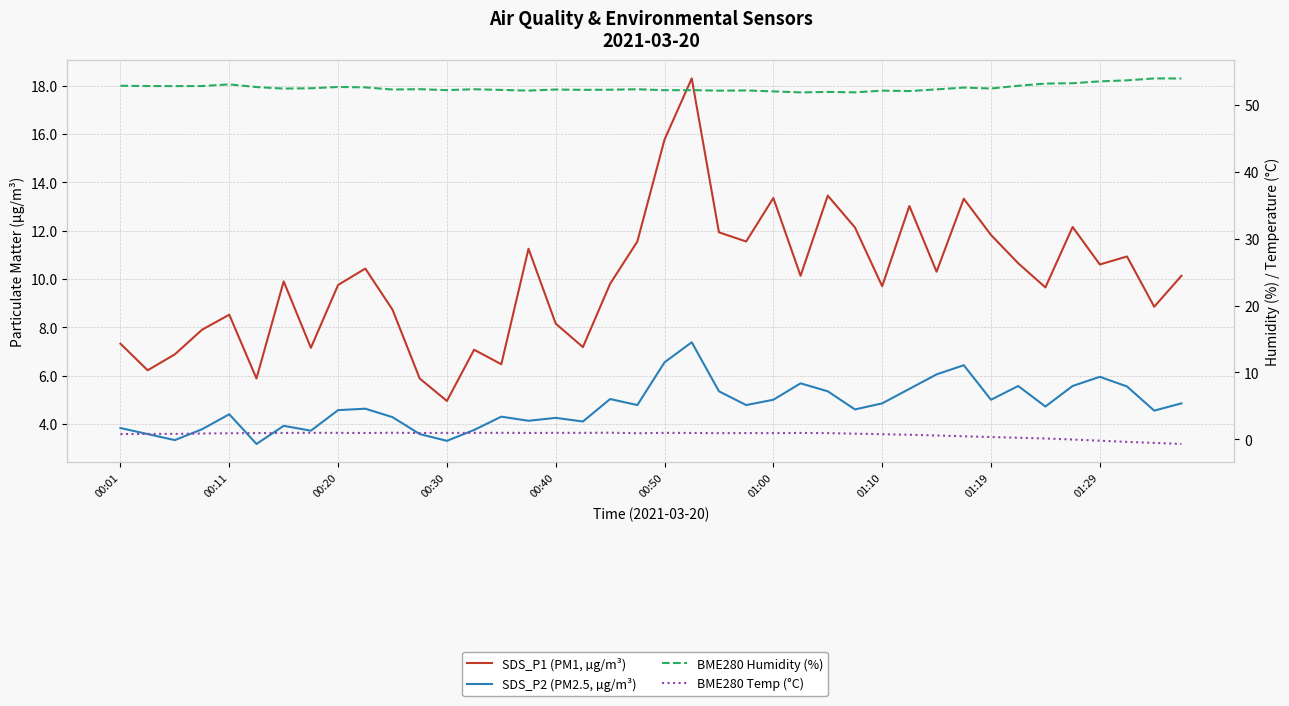

Rank the categories by BME280 Humidity (%) value from lowest to highest.

25, 27, 26, 24, 29, 22, 28, 15, 23, 20, 12, 21, 14, 17, 18, 10, 16, 30, 13, 19, 11, 01:00, 32, 01:10, 31, 01:29, 00:50, 01:19, 00:20, 00:11, 00:30, 00:01, 33, 00:40, 34, 35, 36, 37, 39, 38